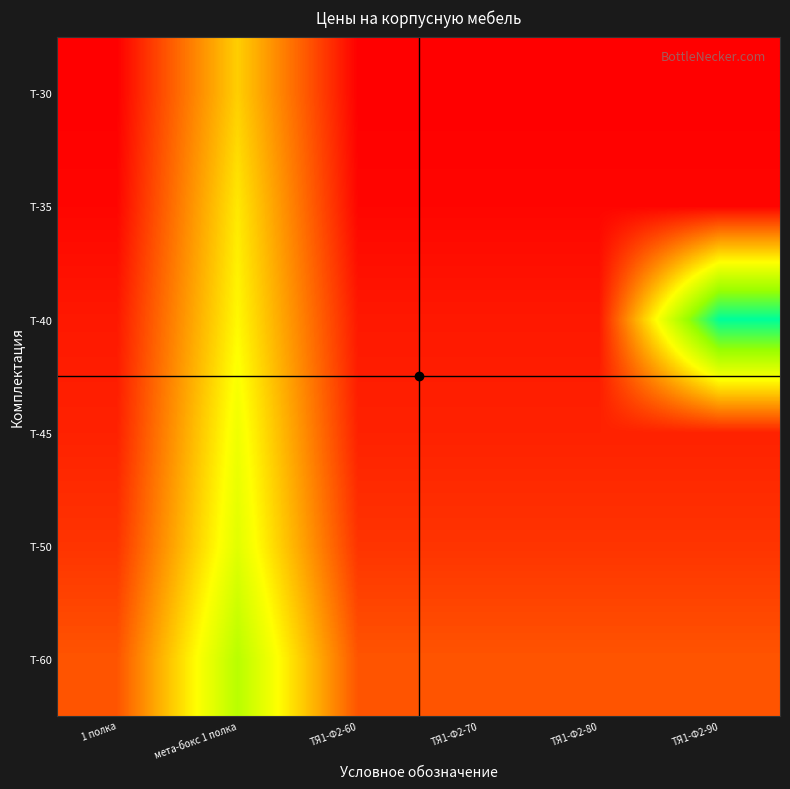

Reading left to right, what are all the values shown in this chart?

Т-30: 1 полка=1021.8	мета-бокс 1 полка=1479.8	ТЯ1-Ф2-60=1021.8	ТЯ1-Ф2-70=1021.8	ТЯ1-Ф2-80=1021.8	ТЯ1-Ф2-90=1021.8
Т-35: 1 полка=1035.0	мета-бокс 1 полка=1538.0	ТЯ1-Ф2-60=1035.0	ТЯ1-Ф2-70=1035.0	ТЯ1-Ф2-80=1035.0	ТЯ1-Ф2-90=1035.0
Т-40: 1 полка=1077.0	мета-бокс 1 полка=1574.0	ТЯ1-Ф2-60=1077.0	ТЯ1-Ф2-70=1077.0	ТЯ1-Ф2-80=1077.0	ТЯ1-Ф2-90=2154.0
Т-45: 1 полка=1097.0	мета-бокс 1 полка=1629.0	ТЯ1-Ф2-60=1097.0	ТЯ1-Ф2-70=1097.0	ТЯ1-Ф2-80=1097.0	ТЯ1-Ф2-90=1097.0
Т-50: 1 полка=1138.0	мета-бокс 1 полка=1669.0	ТЯ1-Ф2-60=1138.0	ТЯ1-Ф2-70=1138.0	ТЯ1-Ф2-80=1138.0	ТЯ1-Ф2-90=1138.0
Т-60: 1 полка=1211.0	мета-бокс 1 полка=1781.0	ТЯ1-Ф2-60=1211.0	ТЯ1-Ф2-70=1211.0	ТЯ1-Ф2-80=1211.0	ТЯ1-Ф2-90=1211.0